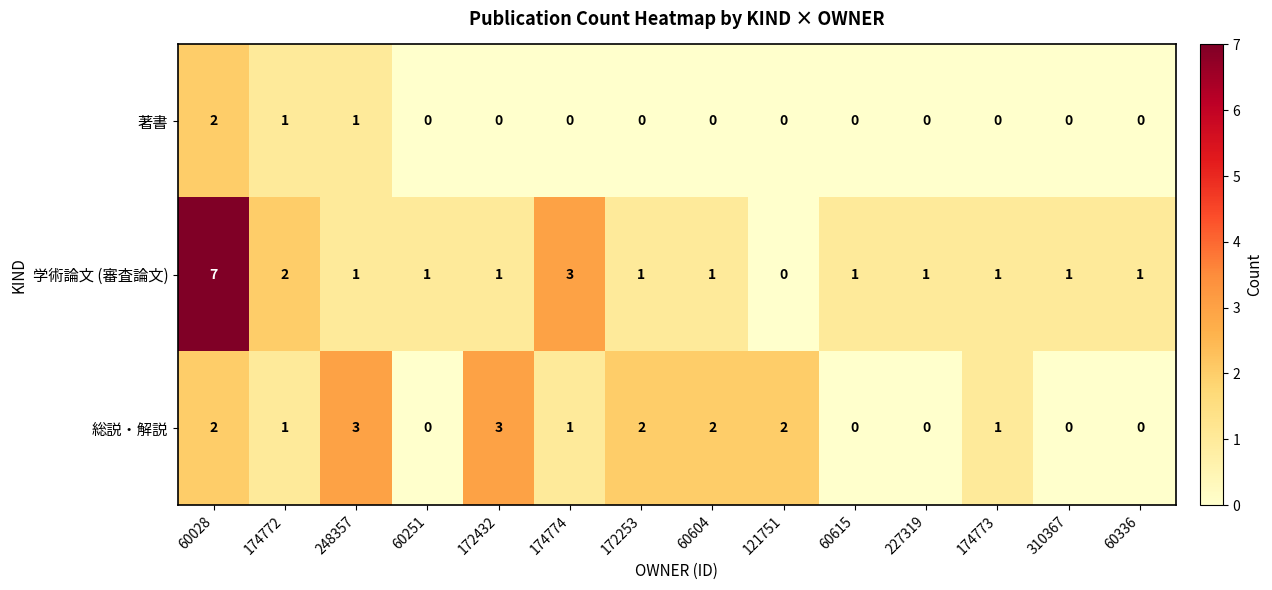

What is the maximum value for 学術論文 (審査論文)?

7